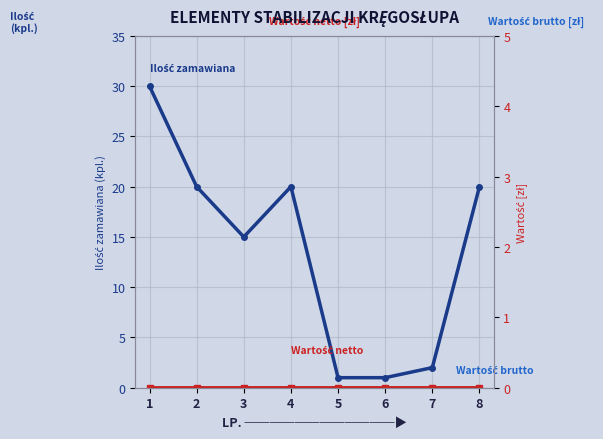

Reading left to right, list all the values displayed in this chart.

Ilość zamawiana: 30	20	15	20	1	1	2	20
Wartość brutto [zł]: 0	0	0	0	0	0	0	0
Wartość netto [zł]: 0	0	0	0	0	0	0	0